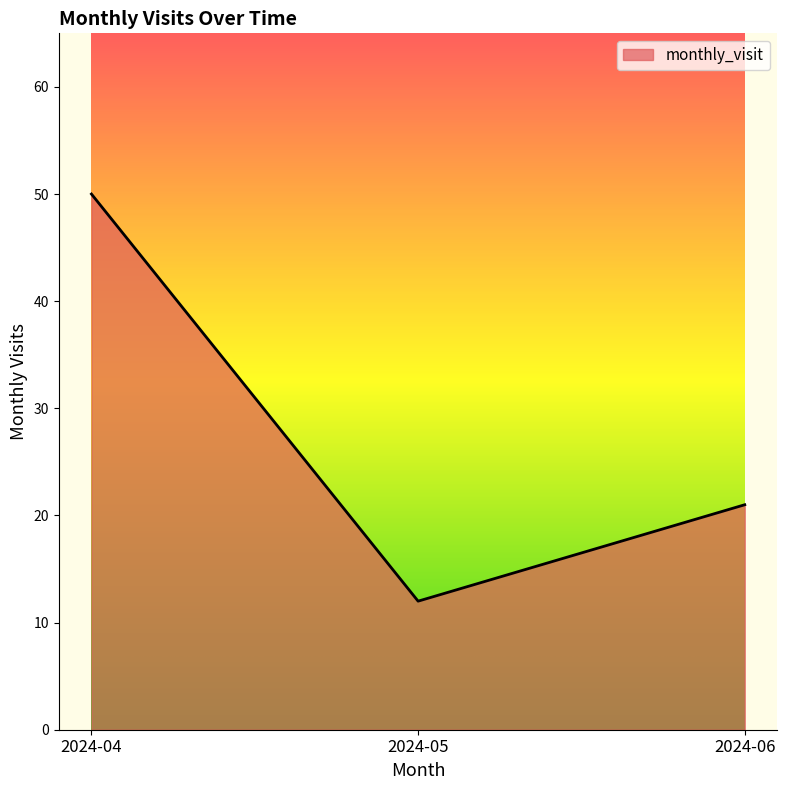

Is it true that the value at 2024-06 is 21?

True